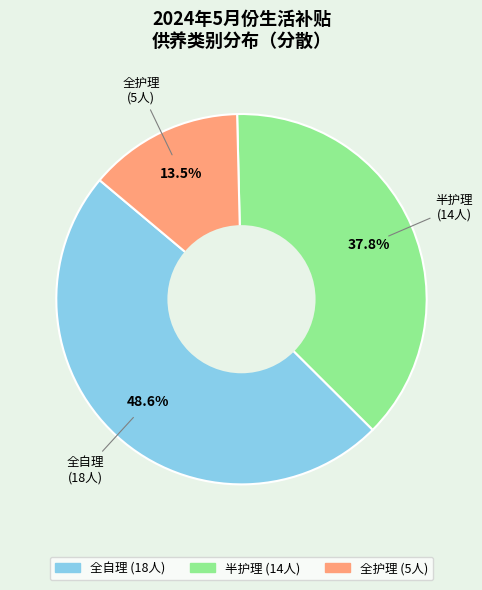

Is 全护理 the majority of the pie?

No